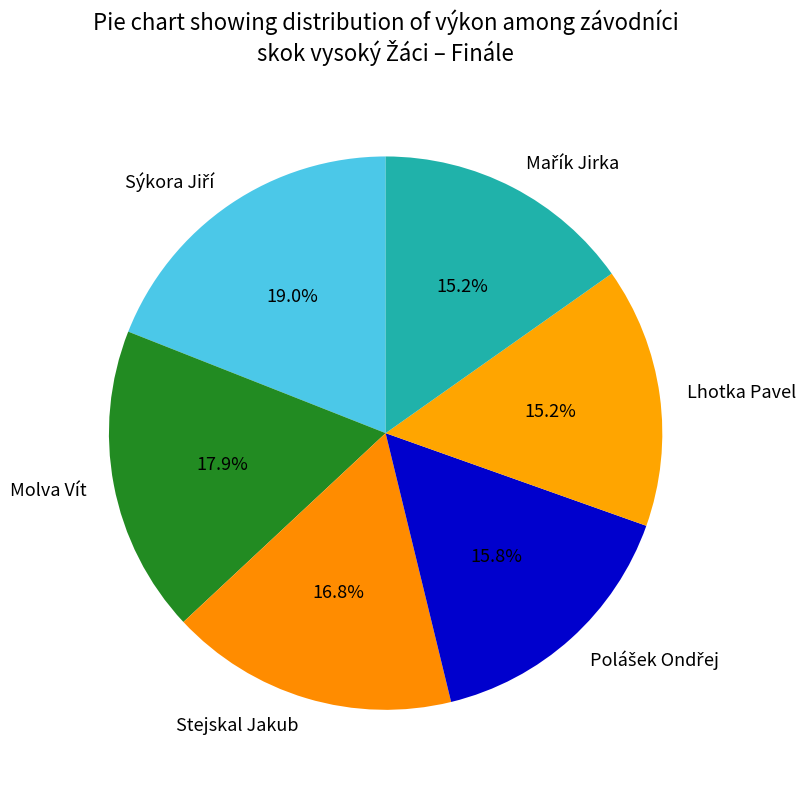

Do Stejskal Jakub and Lhotka Pavel together represent more than half of the pie?

No